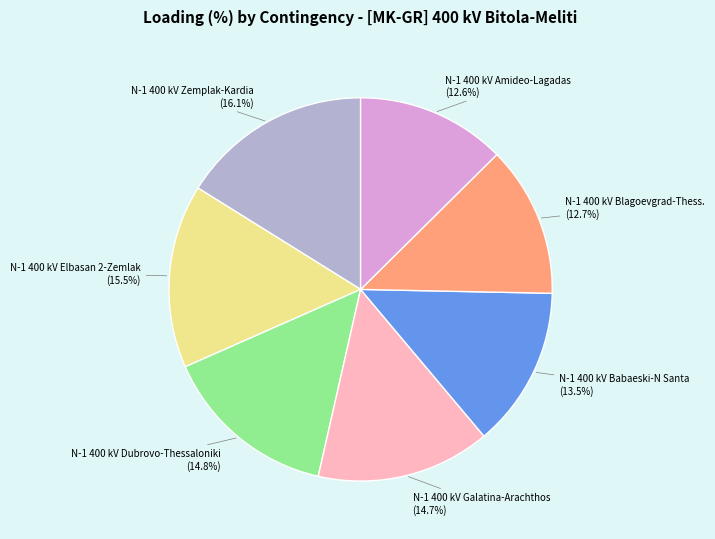

Combined, what portion of the pie is N-1 400 kV Amideo-Lagadas and N-1 400 kV Blagoevgrad-Thess.?

25.3%